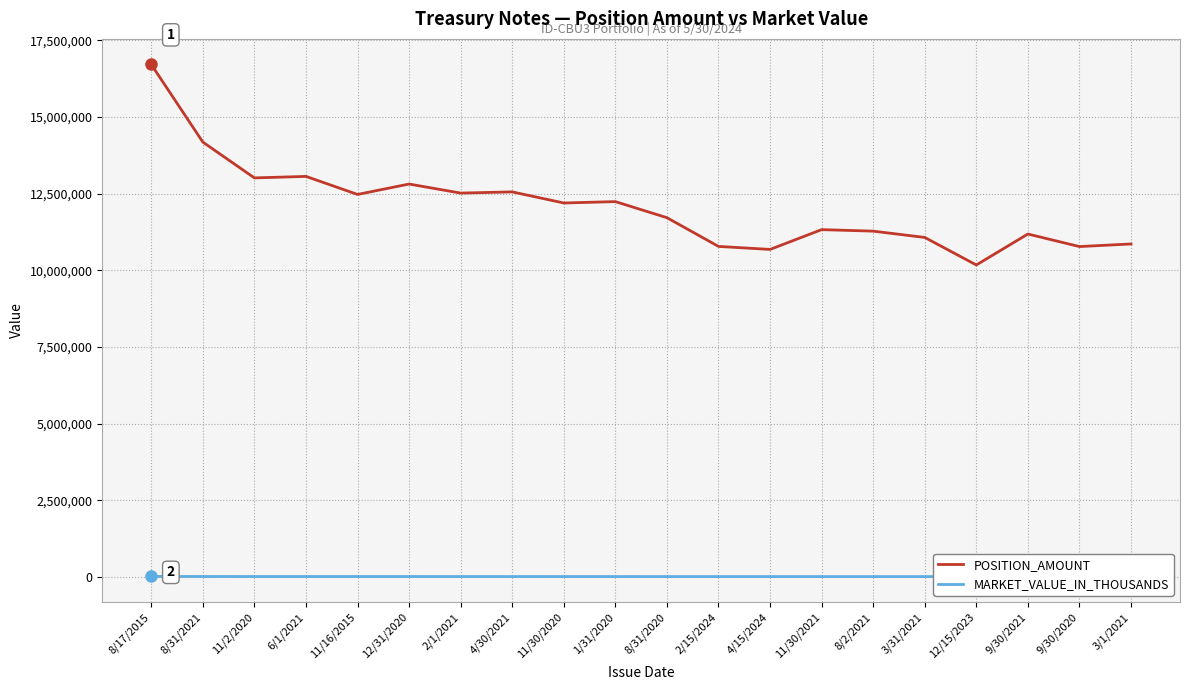

What is the difference between the second highest and second lowest values in the POSITION_AMOUNT series?

3500000